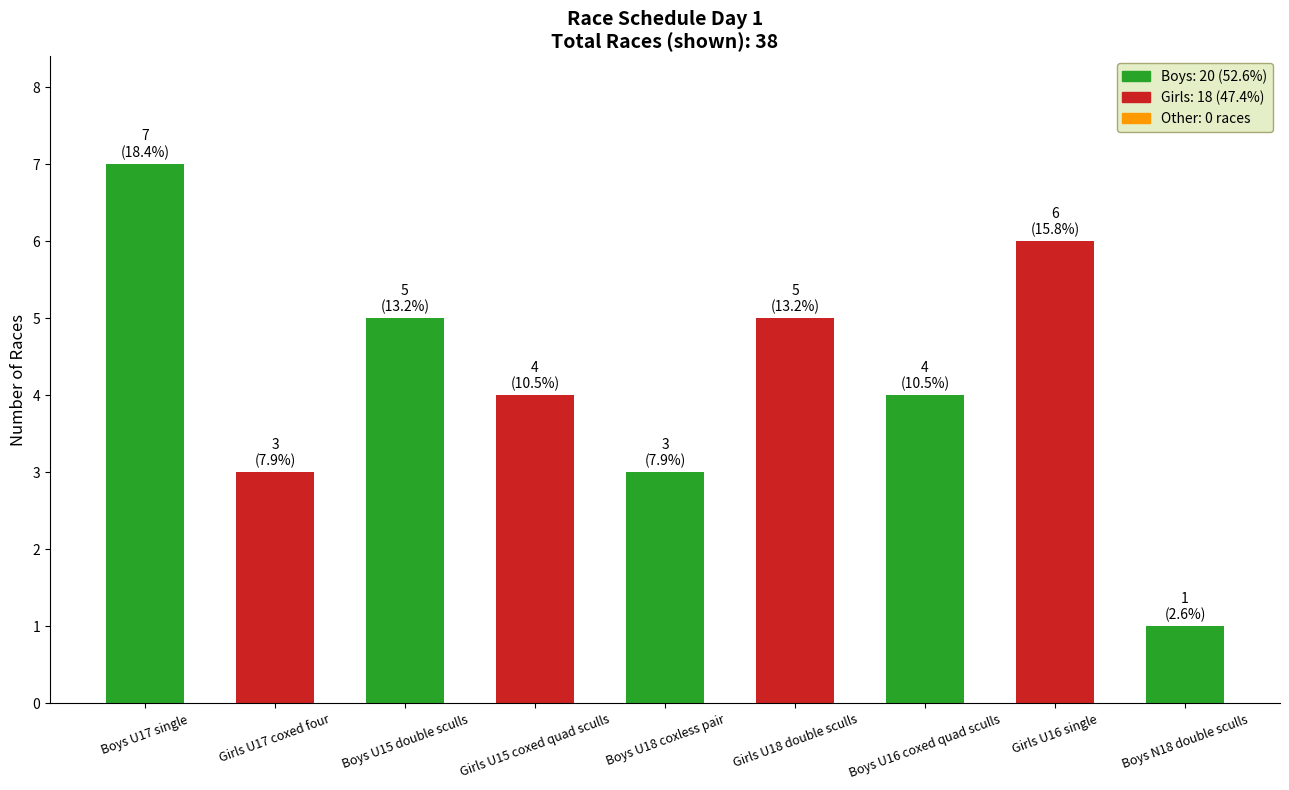

What is the average value?

4